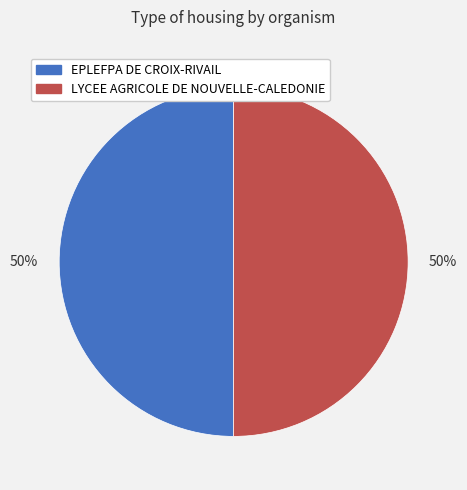

To the nearest percent, what is the combined percentage of EPLEFPA DE CROIX-RIVAIL and LYCEE AGRICOLE DE NOUVELLE-CALEDONIE?

100%